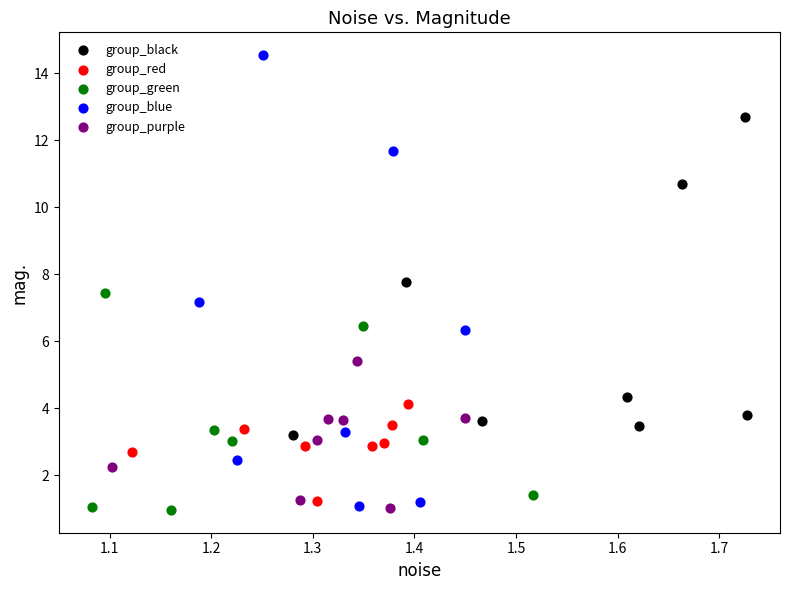

Which series has the widest spread of Y values?

group_blue